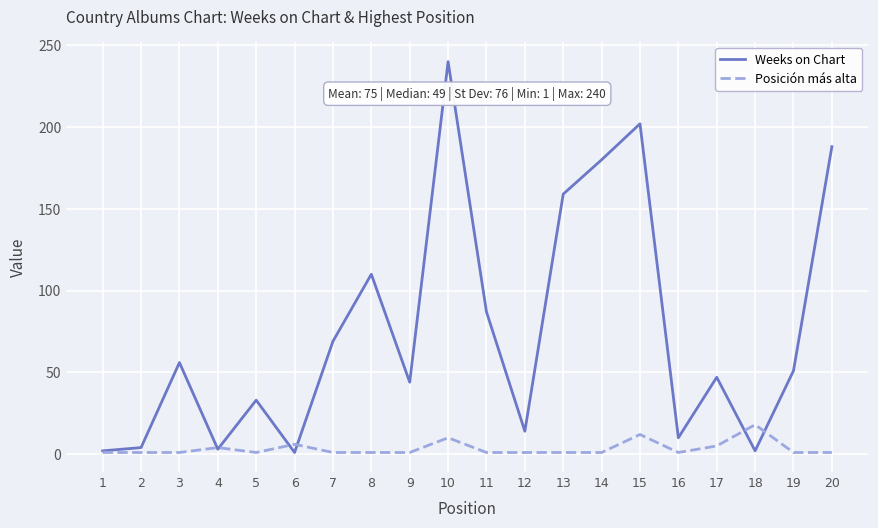

Rank the series by their maximum value, from highest to lowest.

Weeks on Chart, Posición más alta